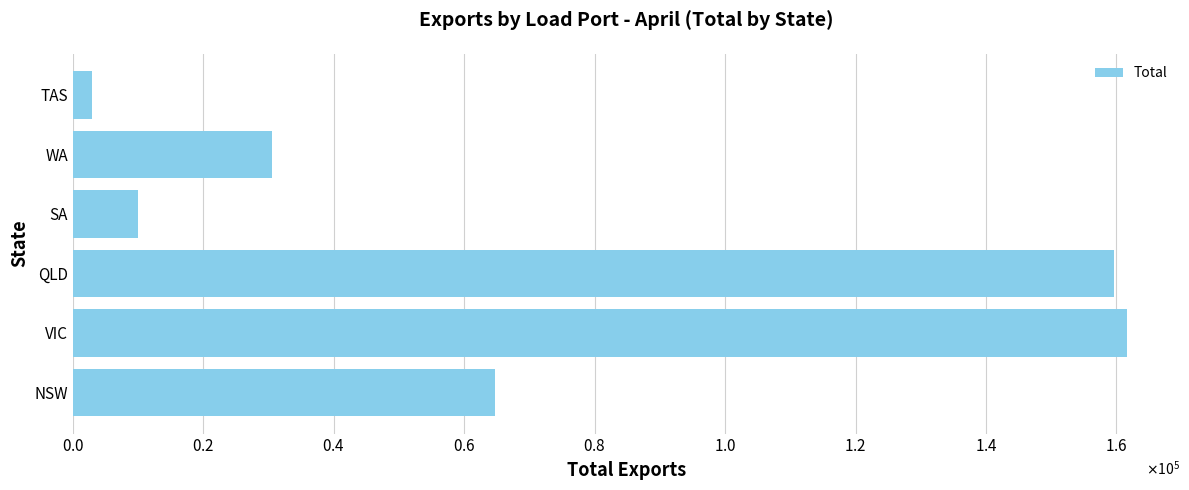

Does the chart contain any negative values?

No